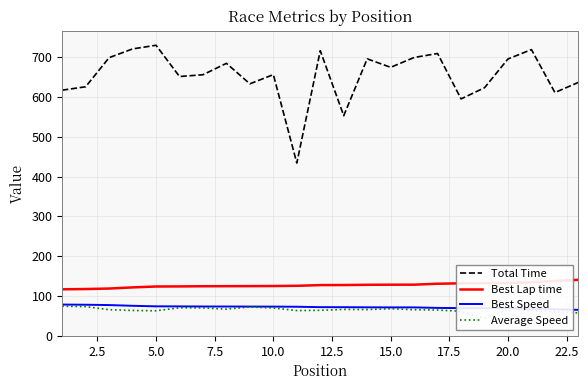

What is the maximum value shown in the chart?

729.9